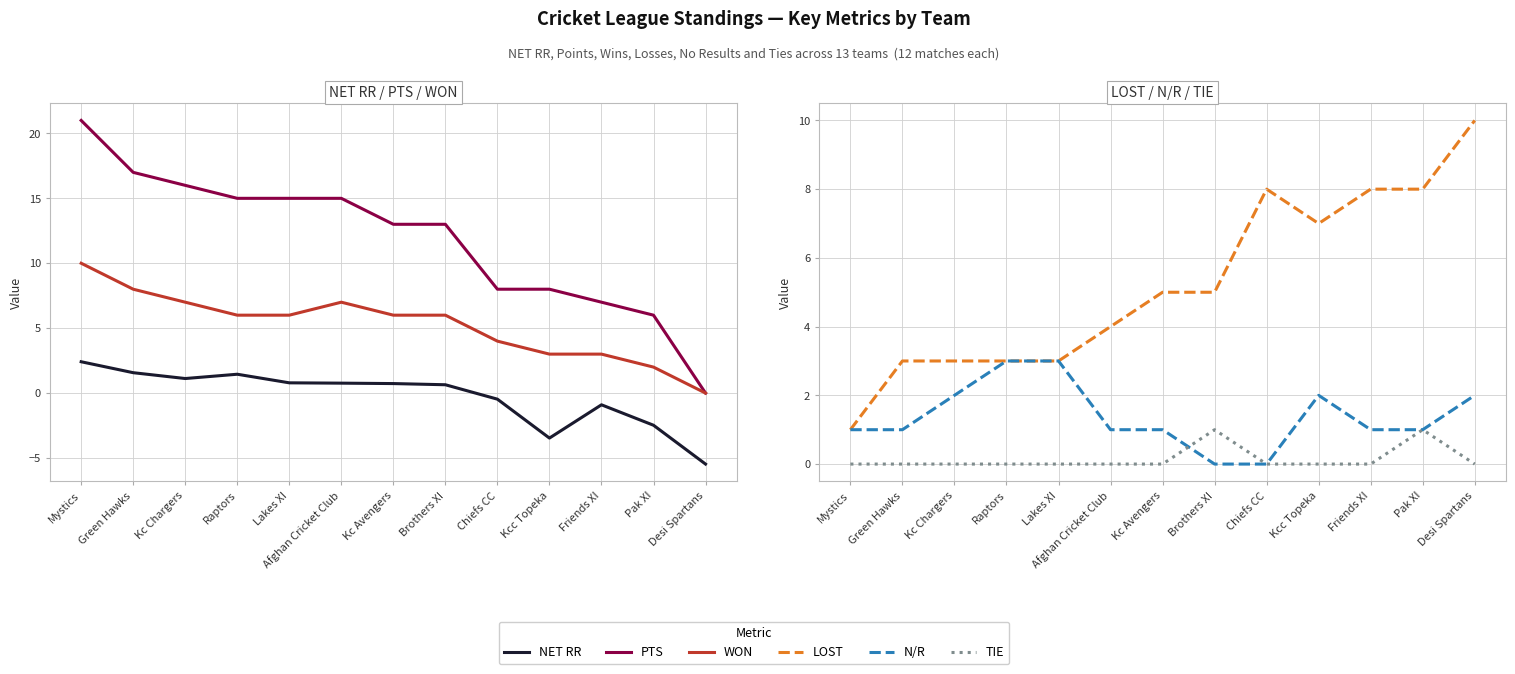

What is the label of the 7th point from the left?

Kc Avengers